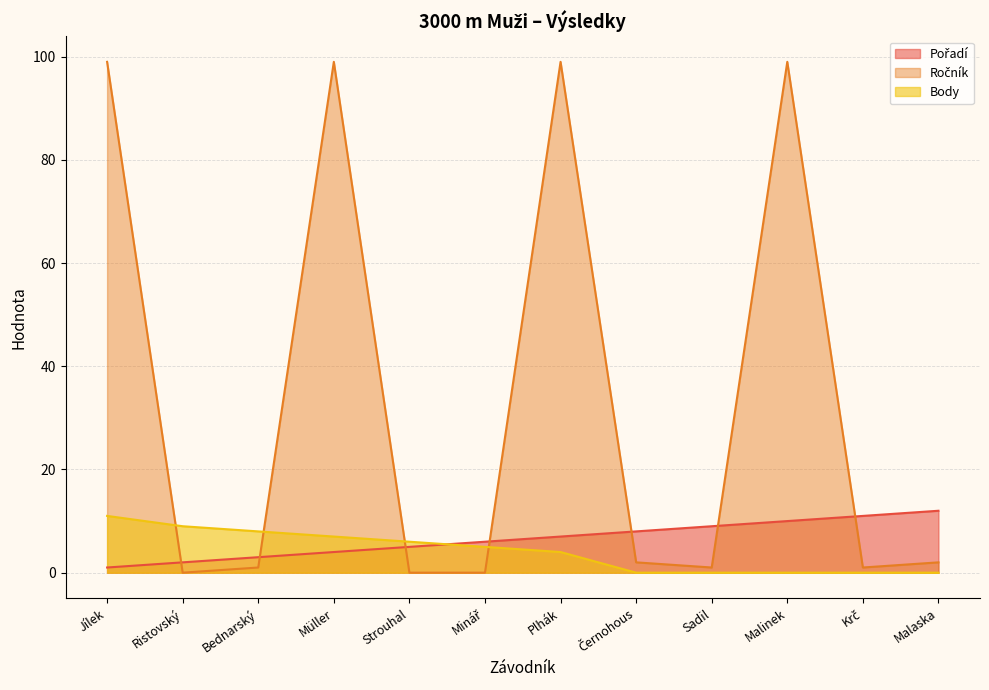

In Ročník, how many points are higher than both neighbors (excluding endpoints)?

3